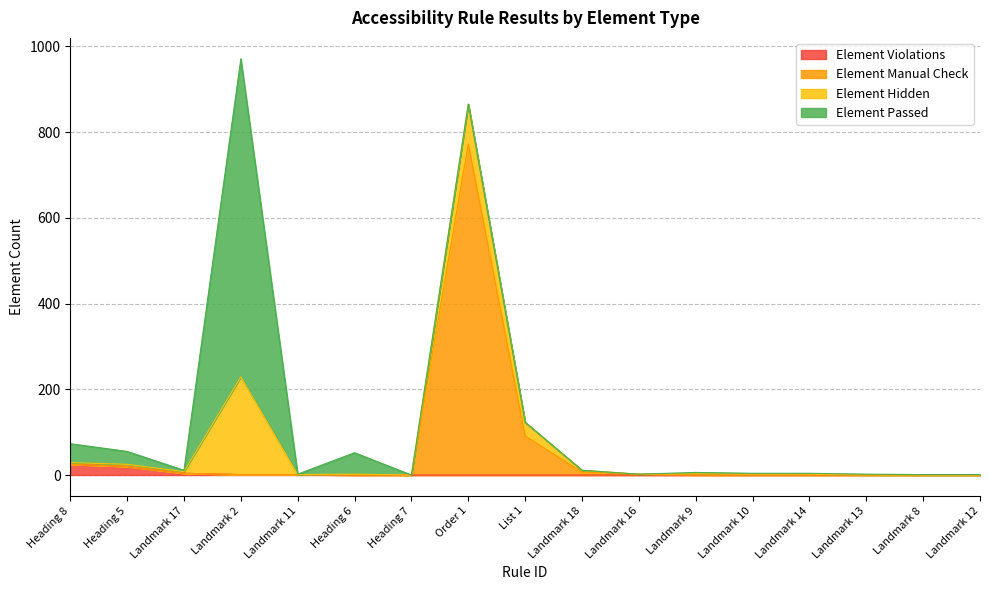

What is the label of the 11th point from the left?

Landmark 16